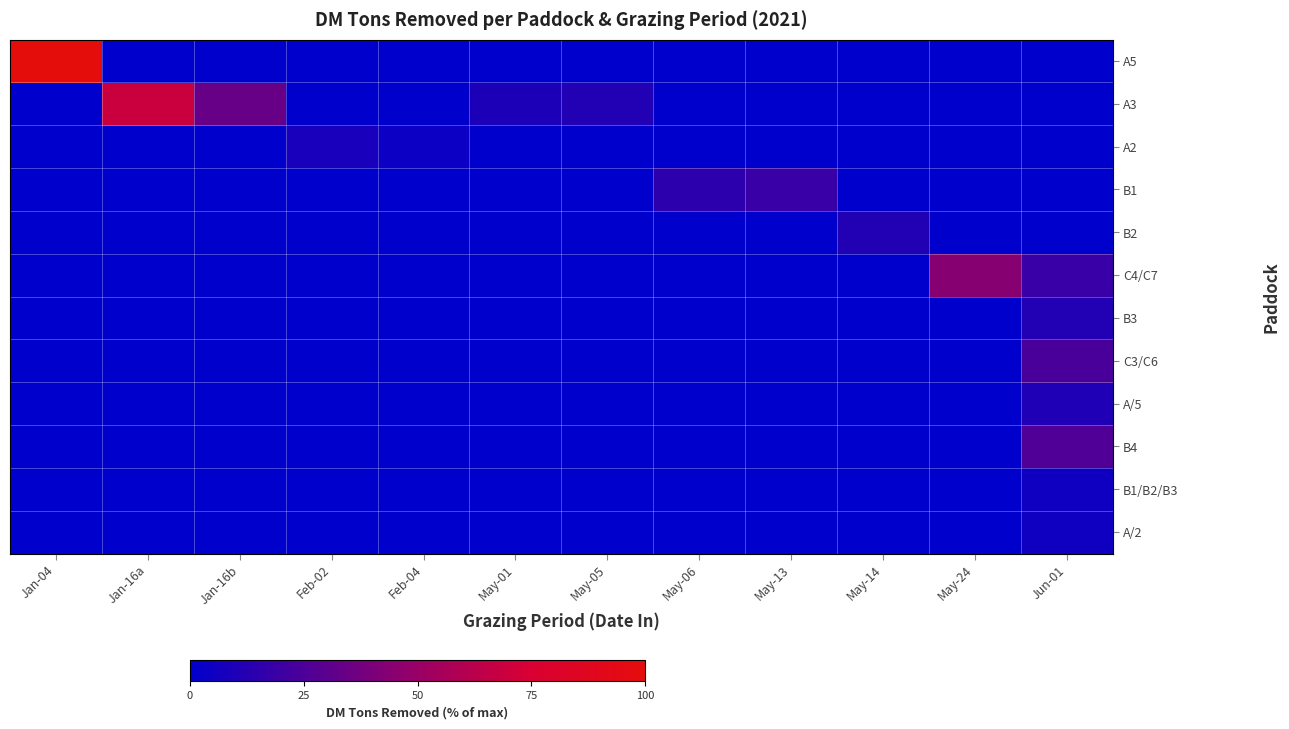

How many series are shown in this chart?

12